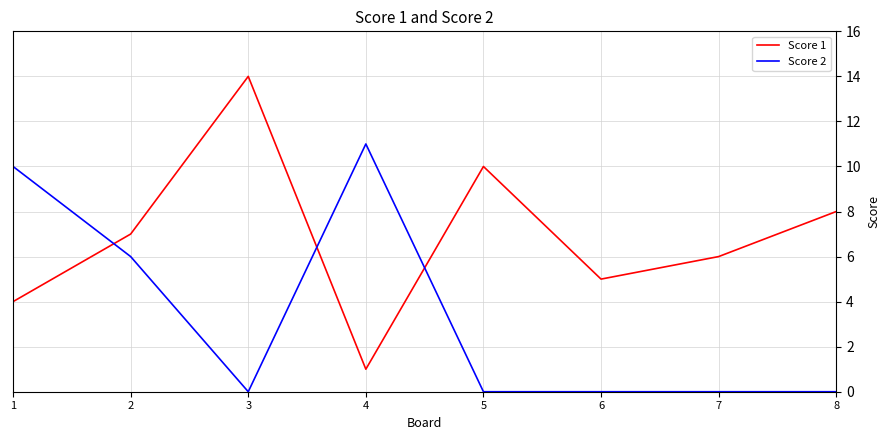

What is the difference between the Score 2 values at 6 and 4?

11